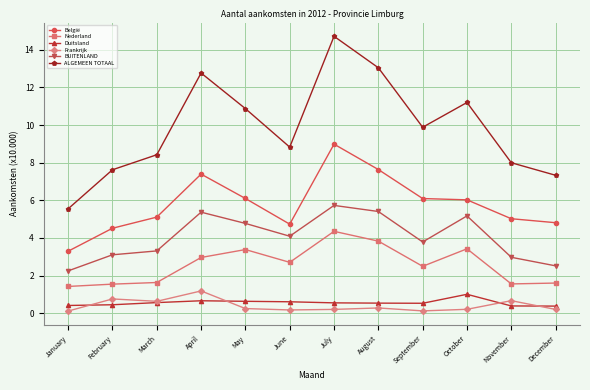

At how many categories does at least one series exceed 0?

12